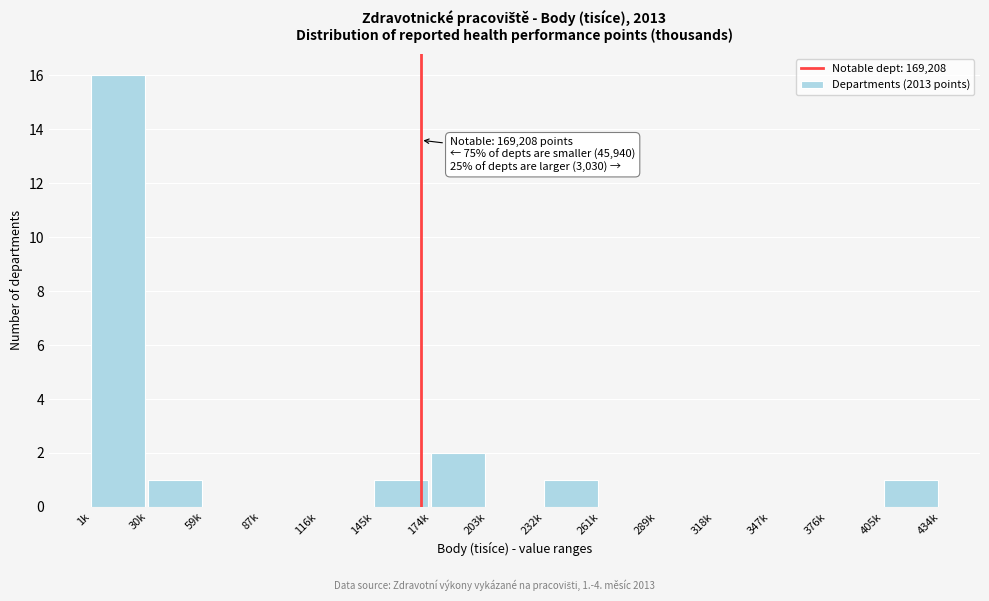

Reading right to left, list all the values displayed in this chart.

405k=1	376k=0	347k=0	318k=0	289k=0	261k=0	232k=1	203k=0	174k=2	145k=1	116k=0	87k=0	59k=0	30k=1	1k=16